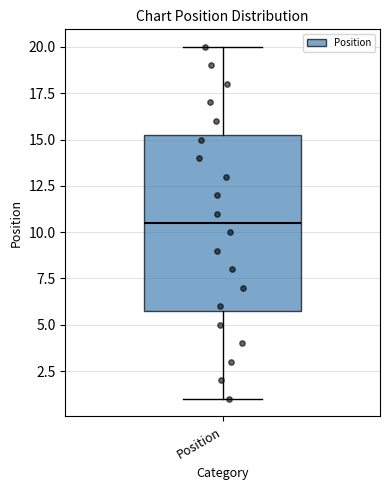

Where is the lower edge of the box for Position on the y-axis? The values are not printed on the chart, so give them approximately, as read against the axis.

6.0